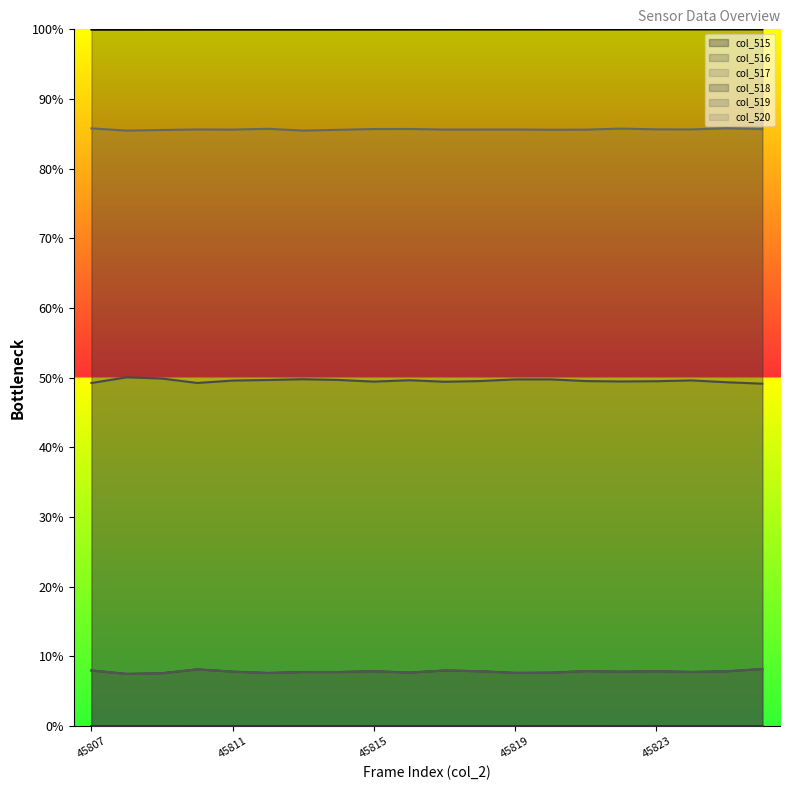

Reading left to right, extract all data points from this chart.

col_515: 100.0	100.0	100.0	100.0	100.0	100.0	100.0	100.0	100.0	100.0	100.0	100.0	100.0	100.0	100.0	100.0	100.0	100.0	100.0	100.0
col_516: 8.0	7.5	7.6	8.1	7.8	7.6	7.8	7.8	7.9	7.7	8.0	7.9	7.6	7.7	7.9	7.8	7.9	7.8	7.9	8.2
col_517: 8.0	7.5	7.6	8.1	7.8	7.6	7.8	7.8	7.9	7.7	8.0	7.9	7.6	7.7	7.9	7.8	7.9	7.8	7.9	8.2
col_518: 0.0	0.0	0.0	0.0	0.0	0.0	0.0	0.0	0.0	0.0	0.0	0.0	0.0	0.0	0.0	0.0	0.0	0.0	0.0	0.0
col_519: 49.2	50.1	49.9	49.2	49.6	49.7	49.8	49.7	49.4	49.6	49.4	49.5	49.8	49.8	49.5	49.5	49.5	49.6	49.3	49.1
col_520: 85.8	85.5	85.5	85.6	85.6	85.7	85.5	85.6	85.7	85.7	85.6	85.6	85.6	85.6	85.6	85.8	85.6	85.6	85.8	85.7